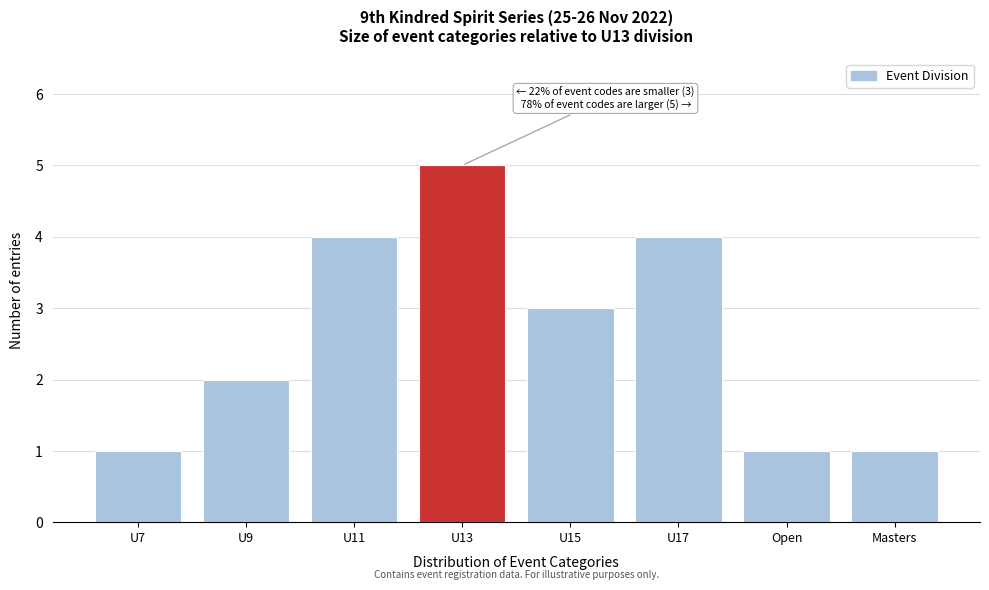

Reading left to right, what are all the values shown in this chart?

U7=1	U9=2	U11=4	U13=5	U15=3	U17=4	Open=1	Masters=1